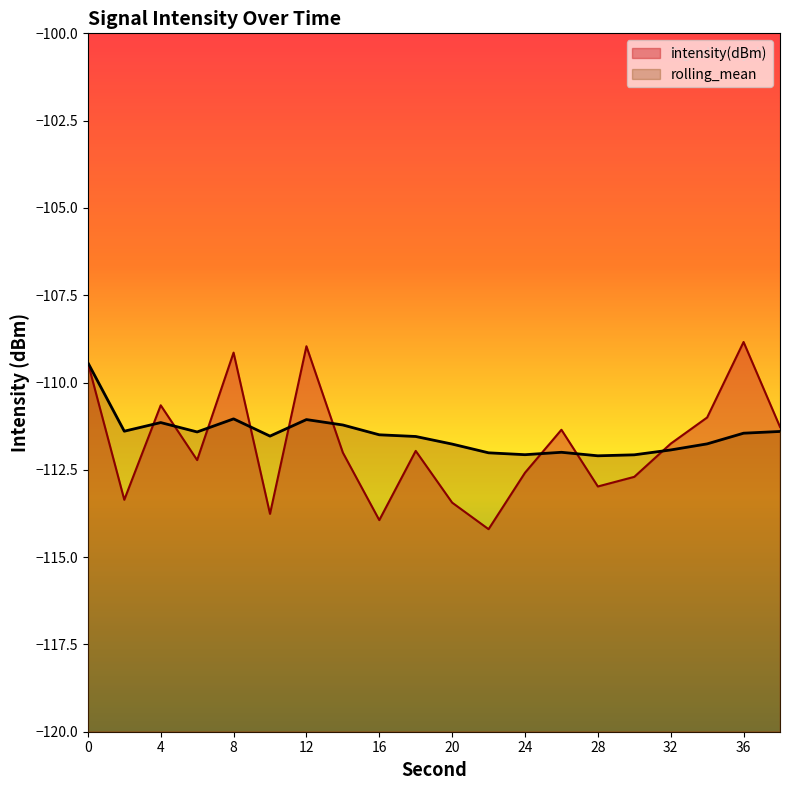

What is the sum of all intensity(dBm) values?

-2235.5